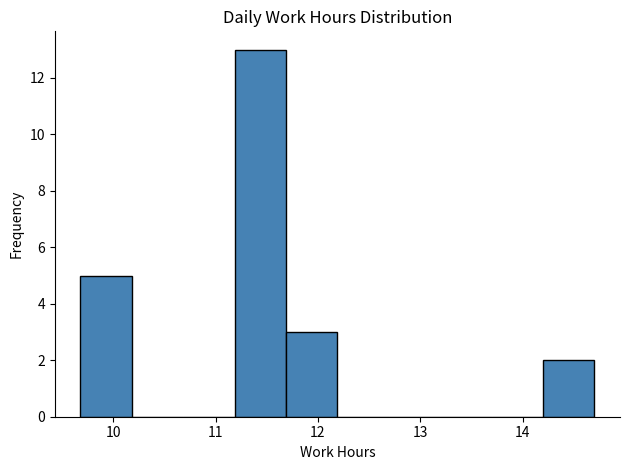

How tall is the bar that spans 14.2 to 14.7 on the x-axis? Neither the bar edges nor the heights are printed on the chart, so give them approximately, as read against the axes.

2